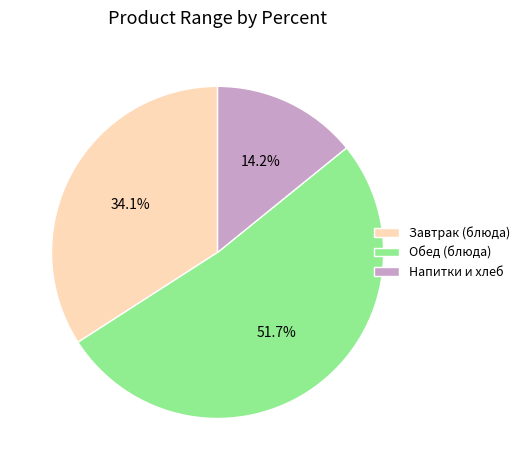

Which category has the biggest portion of the pie?

Обед (блюда)